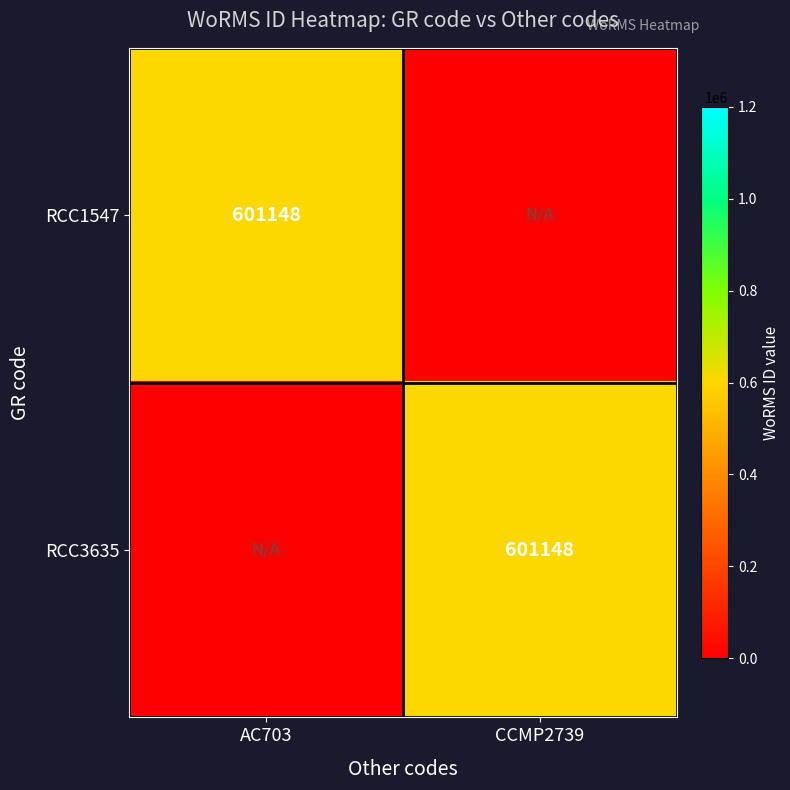

Between CCMP2739 and AC703, which is larger?

AC703